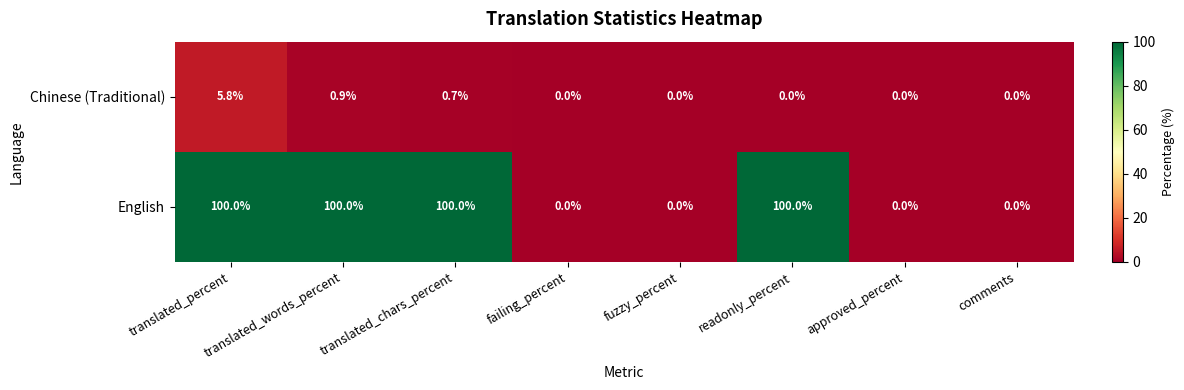

At which category is the sum across all series the highest?

translated_percent